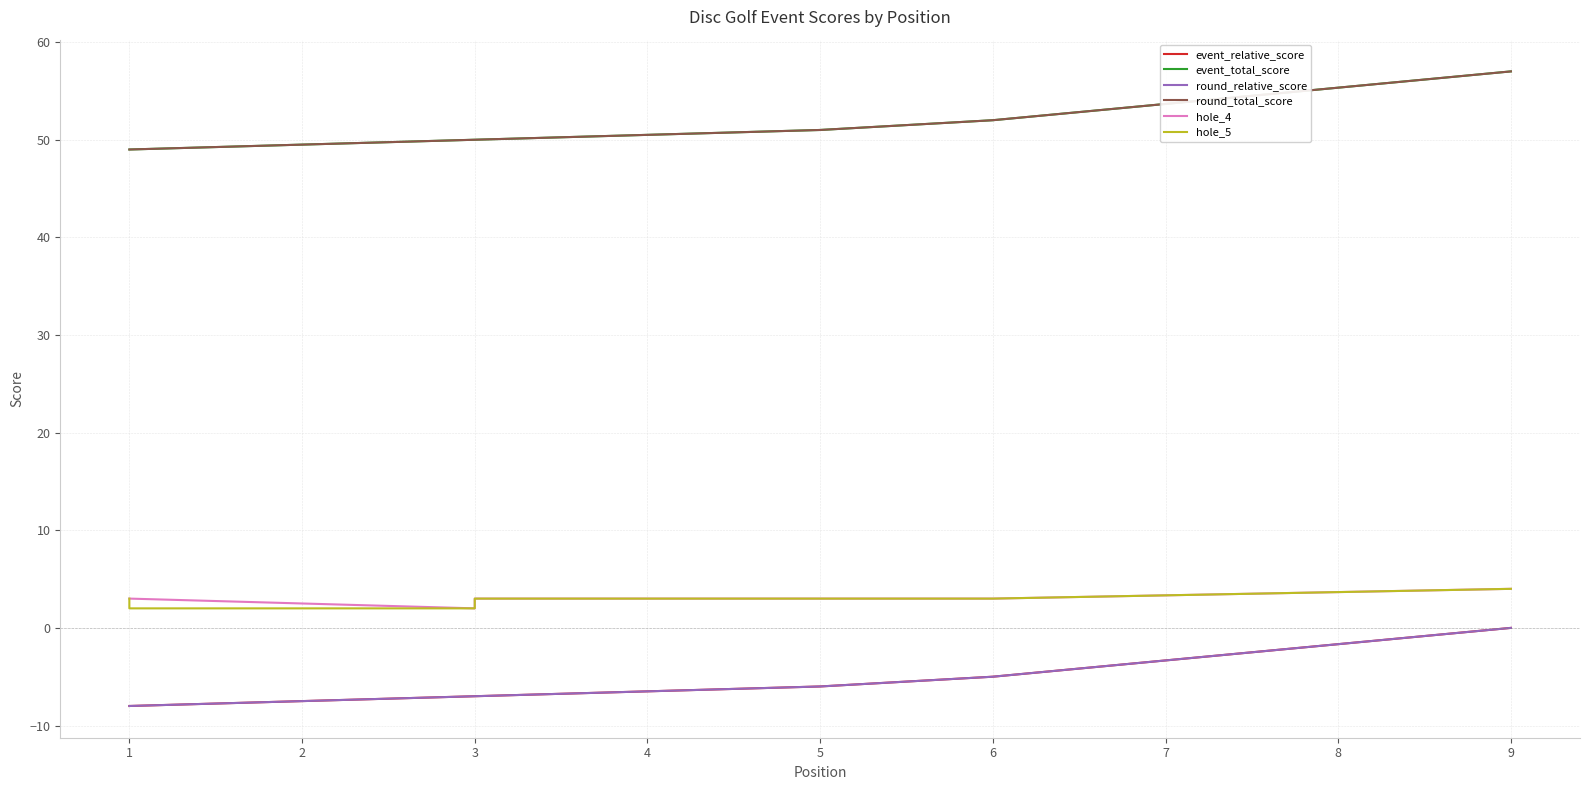

Which has a higher value, 6 or 3?

6